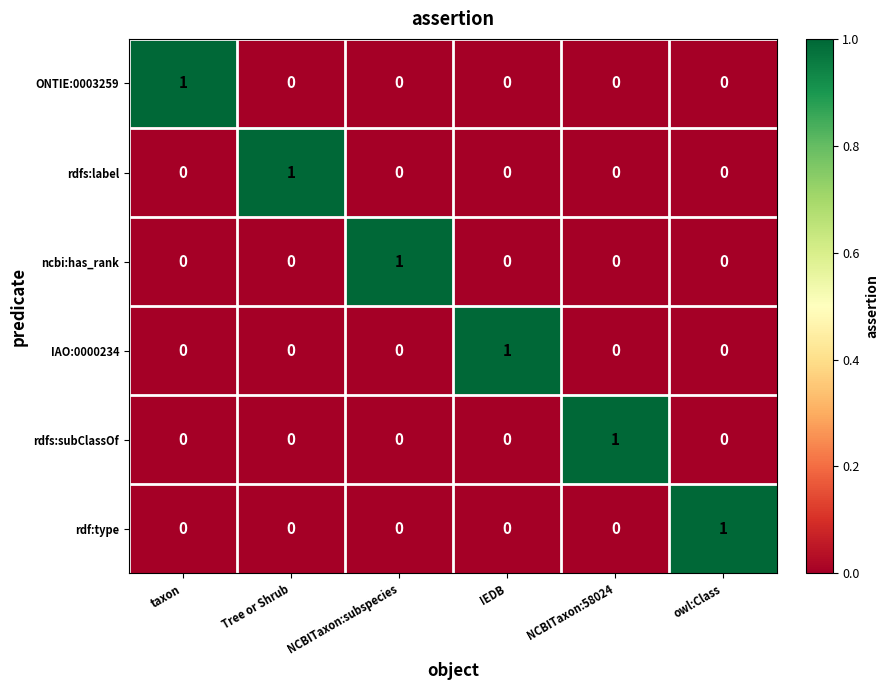

How many categories are shown in the chart?

6